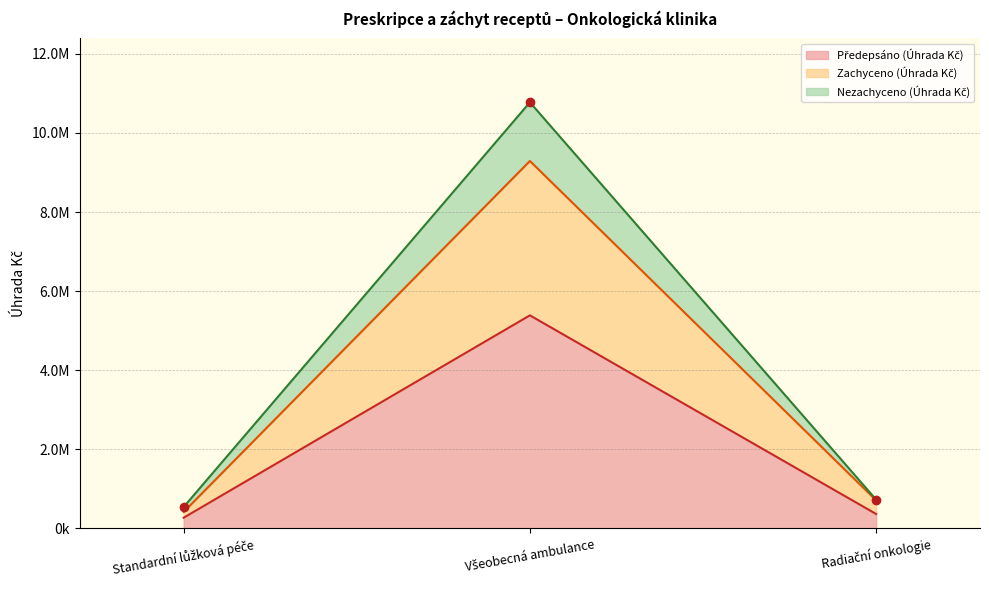

Rank the categories by Předepsáno (Úhrada Kč) value from lowest to highest.

Standardní lůžková péče, Radiační onkologie, Všeobecná ambulance